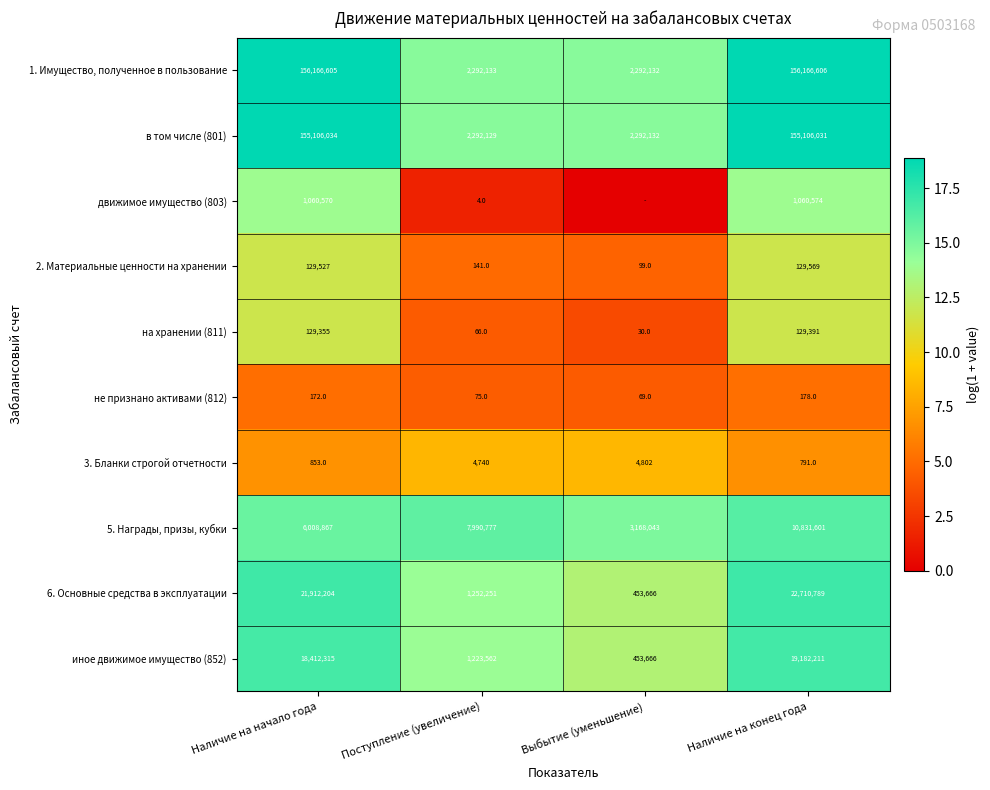

At which label is не признано активами (812) closest to 123?

Поступление (увеличение)